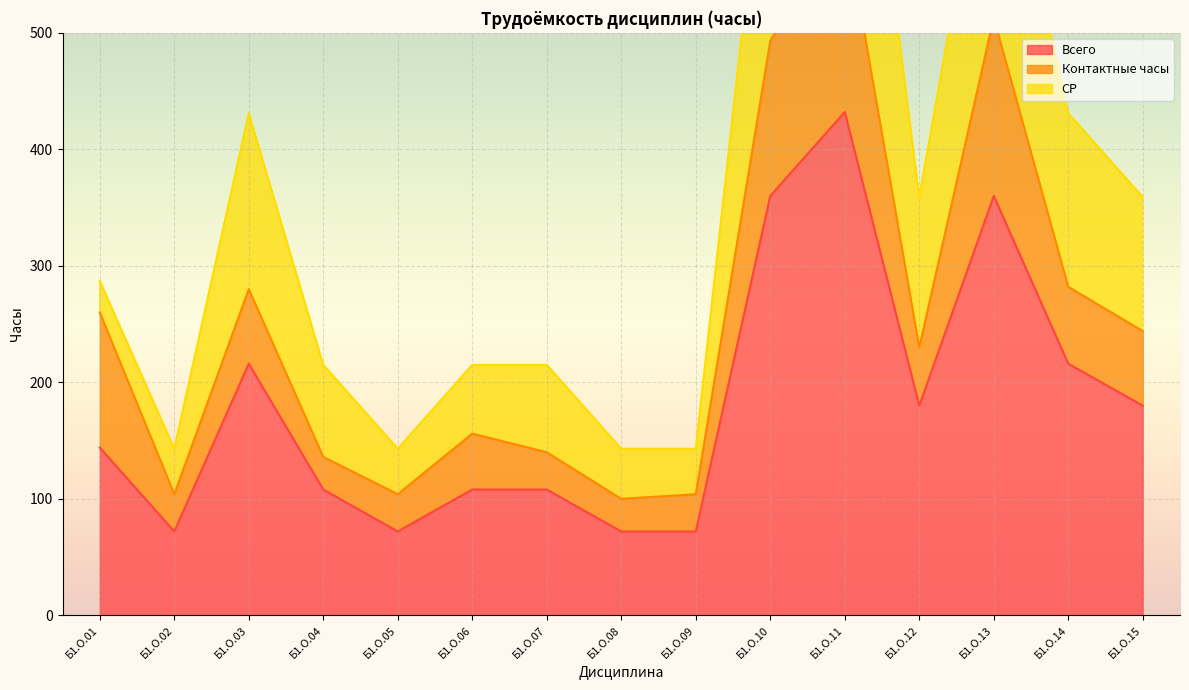

In СР, how many points are lower than both neighbors (excluding endpoints)?

3